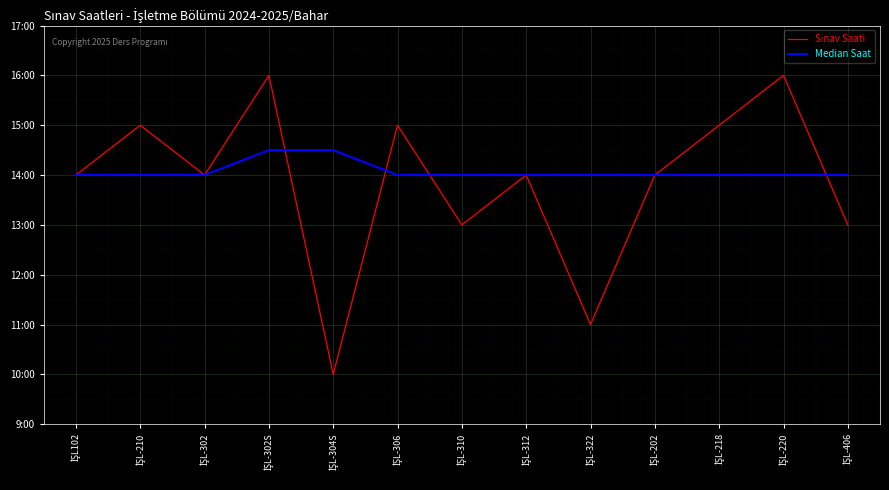

Reading right to left, transcribe all the data shown in this chart.

Sınav Saati: İŞL-406=13.0	İŞL-220=16.0	İŞL-218=15.0	İŞL-202=14.0	İŞL-322=11.0	İŞL-312=14.0	İŞL-310=13.0	İŞL-306=15.0	İŞL-304S=10.0	İŞL-302S=16.0	İŞL-302=14.0	İŞL-210=15.0	İŞL102=14.0
Median Saat: İŞL-406=14.0	İŞL-220=14.0	İŞL-218=14.0	İŞL-202=14.0	İŞL-322=14.0	İŞL-312=14.0	İŞL-310=14.0	İŞL-306=14.0	İŞL-304S=14.5	İŞL-302S=14.5	İŞL-302=14.0	İŞL-210=14.0	İŞL102=14.0